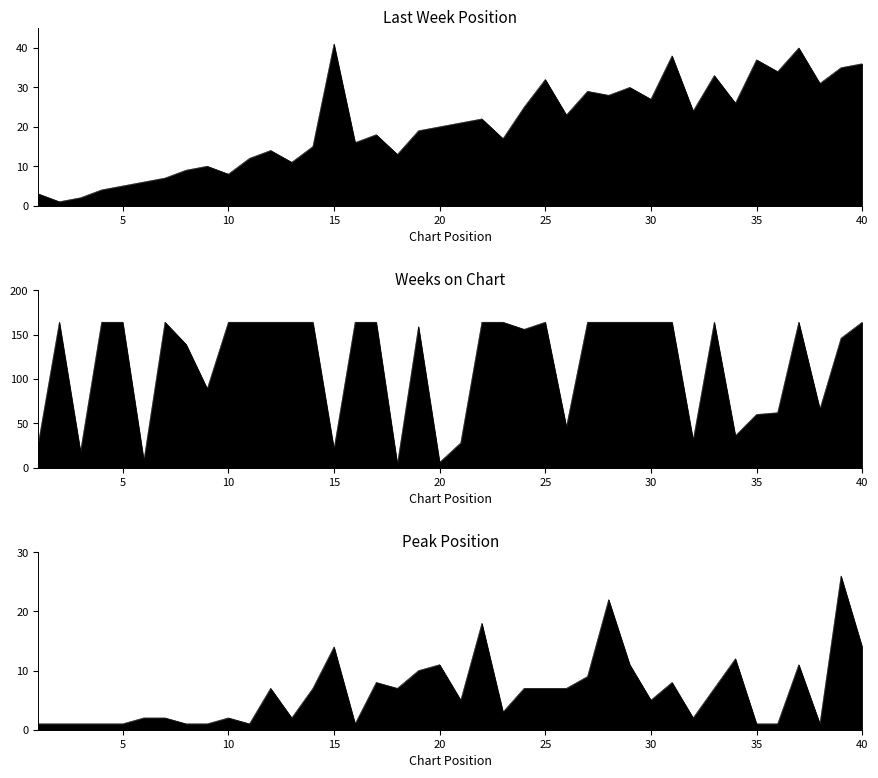

Which series has the largest range (max minus min)?

Weeks on Chart